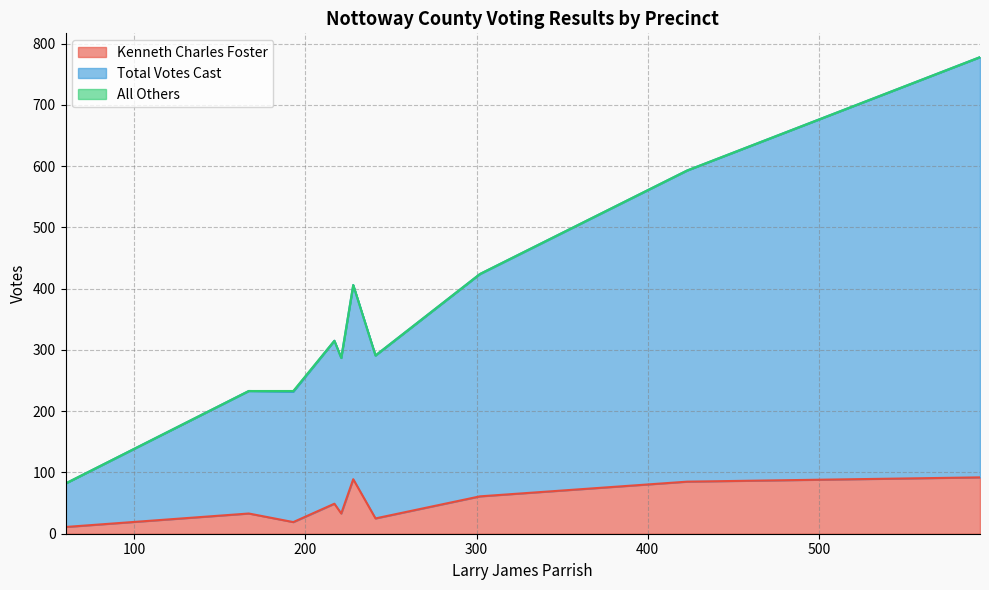

What is the average value of the Total Votes Cast series?

314